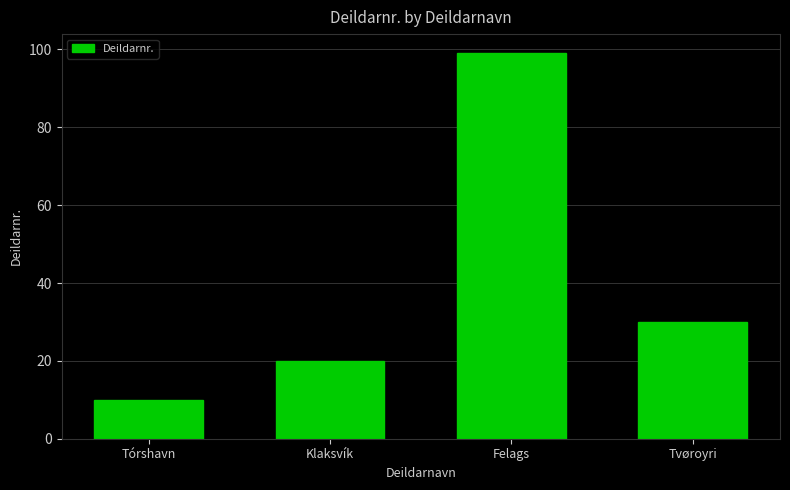

Rank the categories by value from lowest to highest.

Tórshavn, Klaksvík, Tvøroyri, Felags